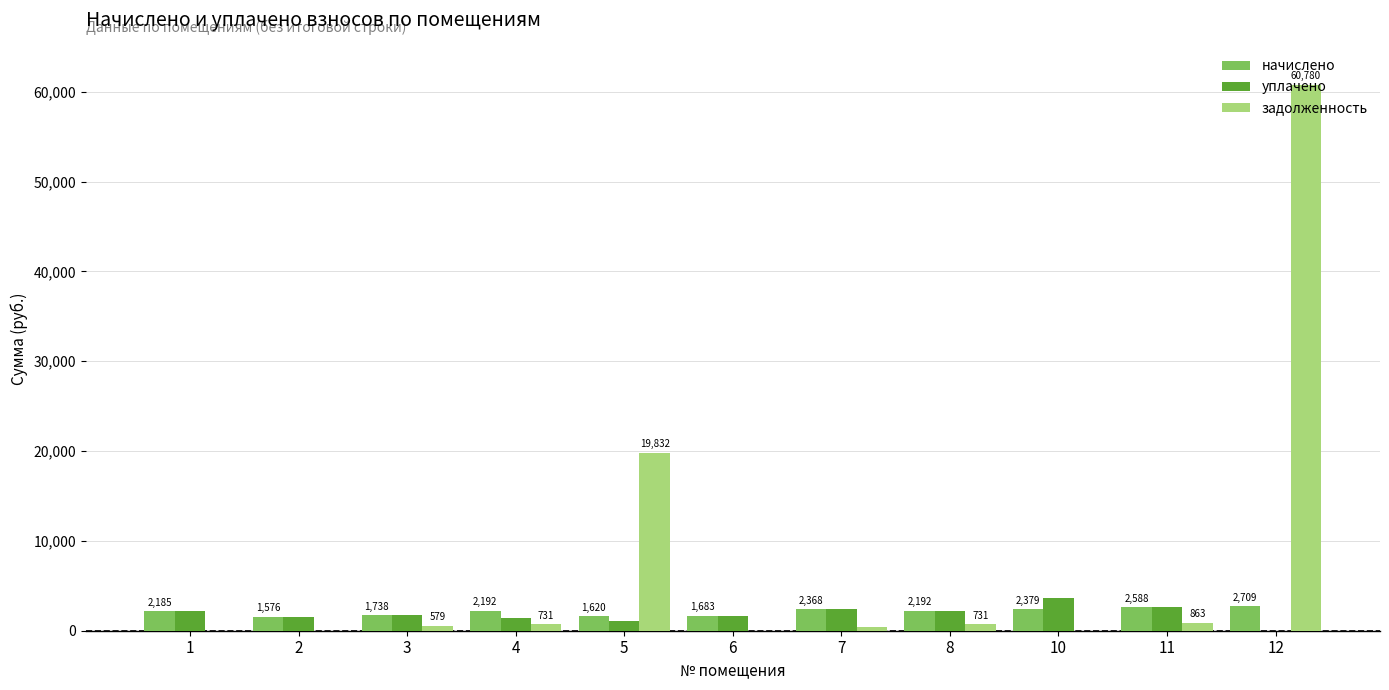

What is the approximate value of уплачено at 5?

1080.2